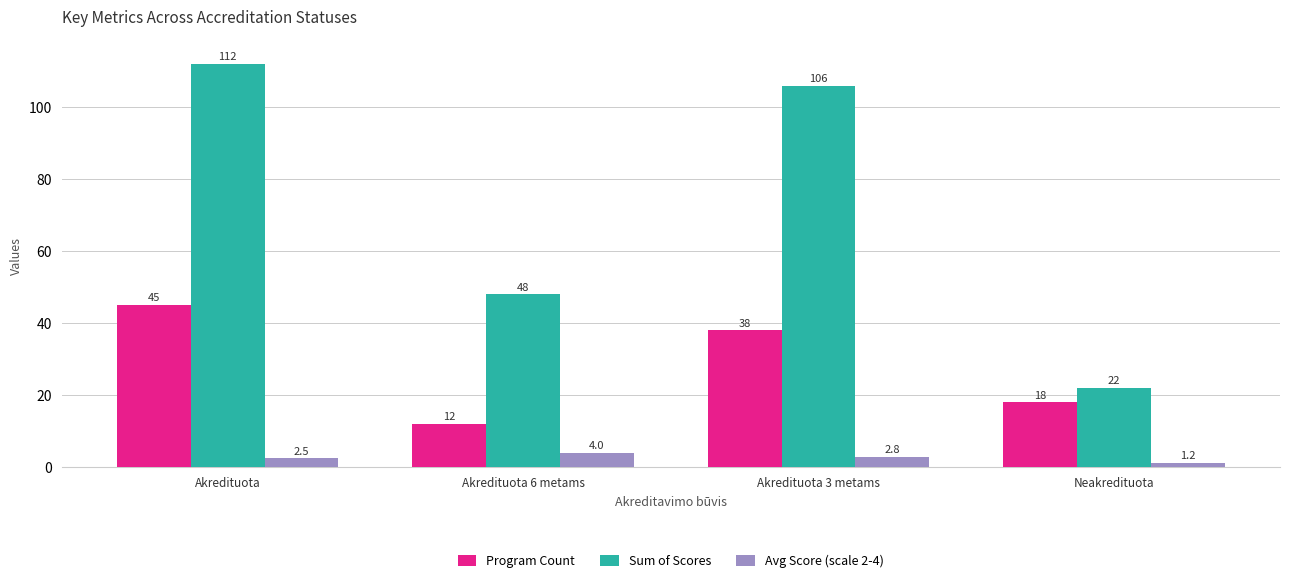

Reading left to right, transcribe all the data shown in this chart.

Program Count: 45.0	12.0	38.0	18.0
Sum of Scores: 112.0	48.0	106.0	22.0
Avg Score (scale 2-4): 2.5	4.0	2.8	1.2